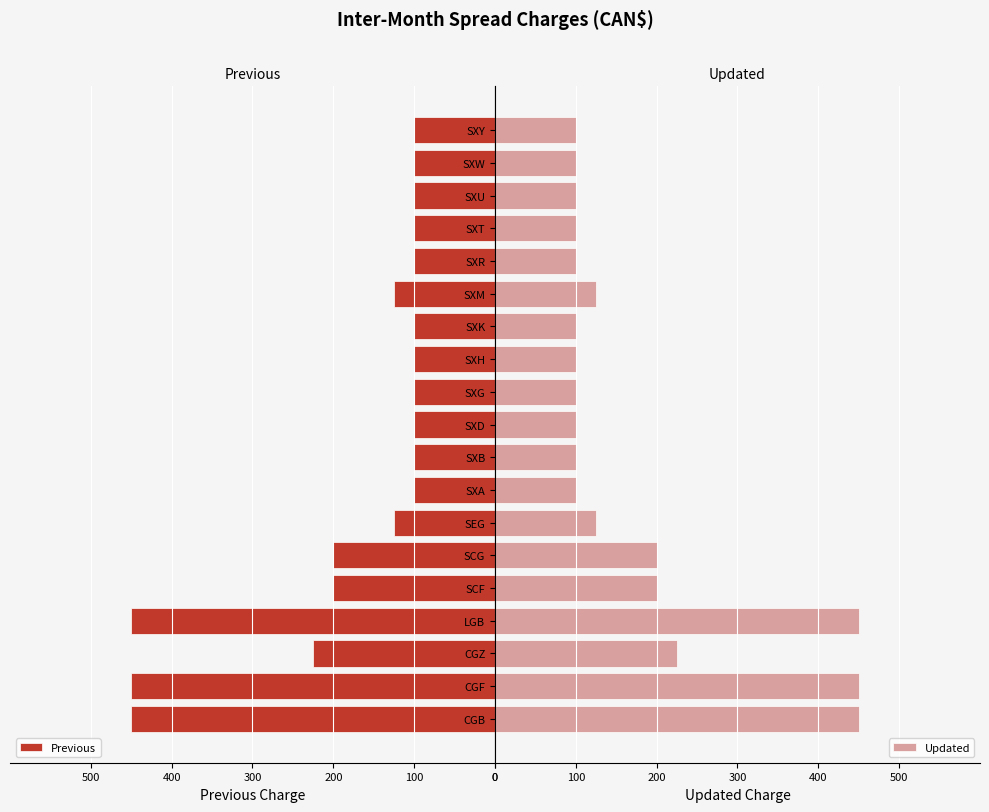

What is the minimum value for Previous?

100